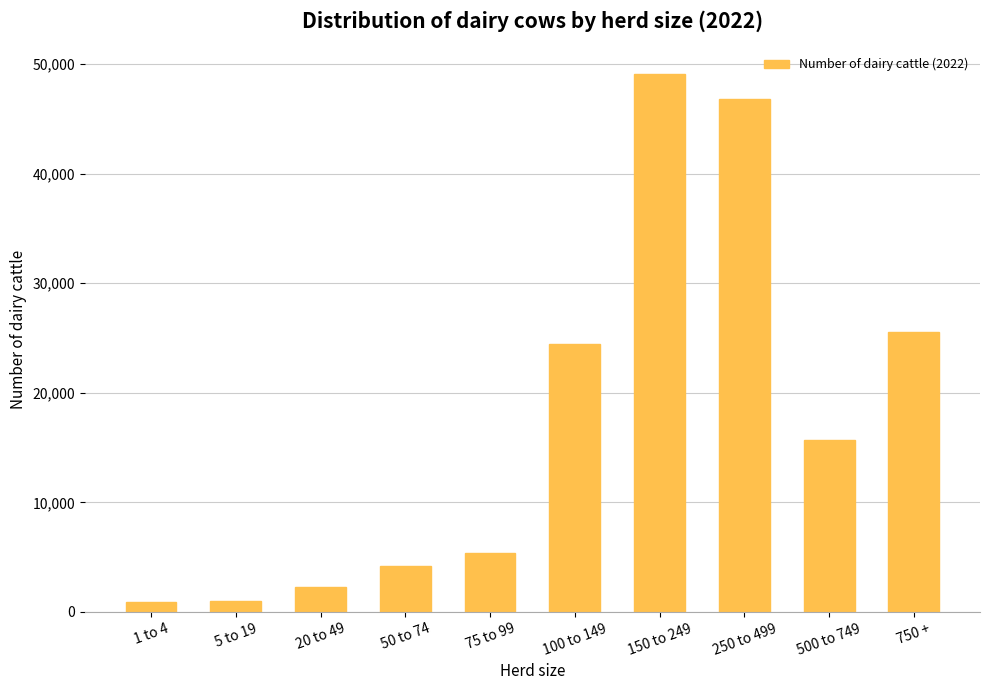

Which label corresponds to the largest value in the chart?

150 to 249